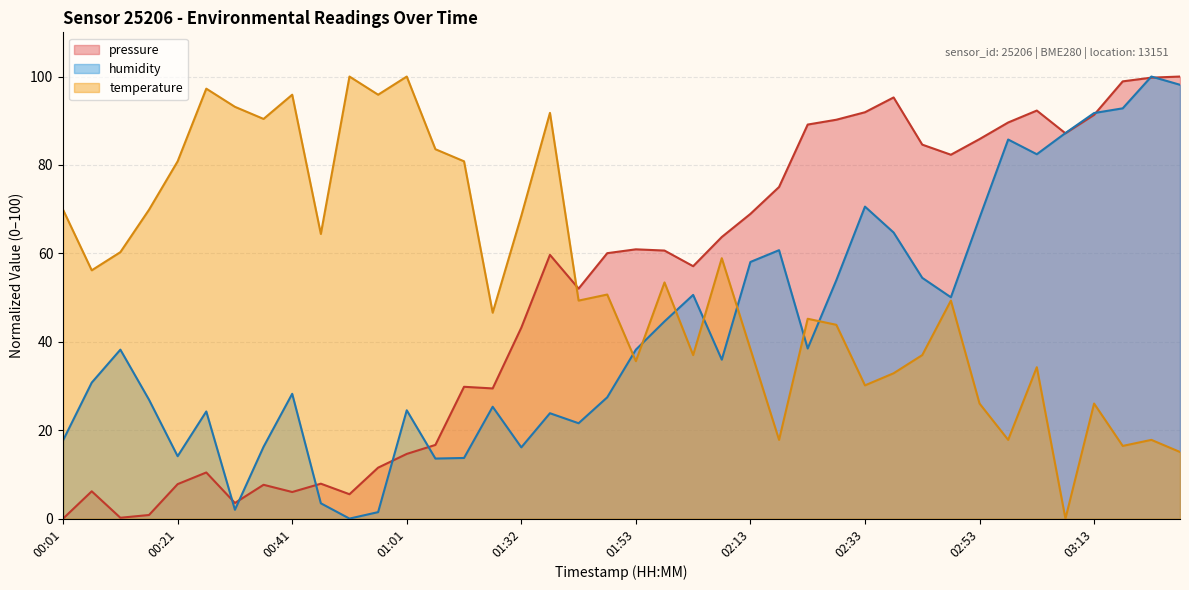

At which category does temperature reach its first local peak?

00:26